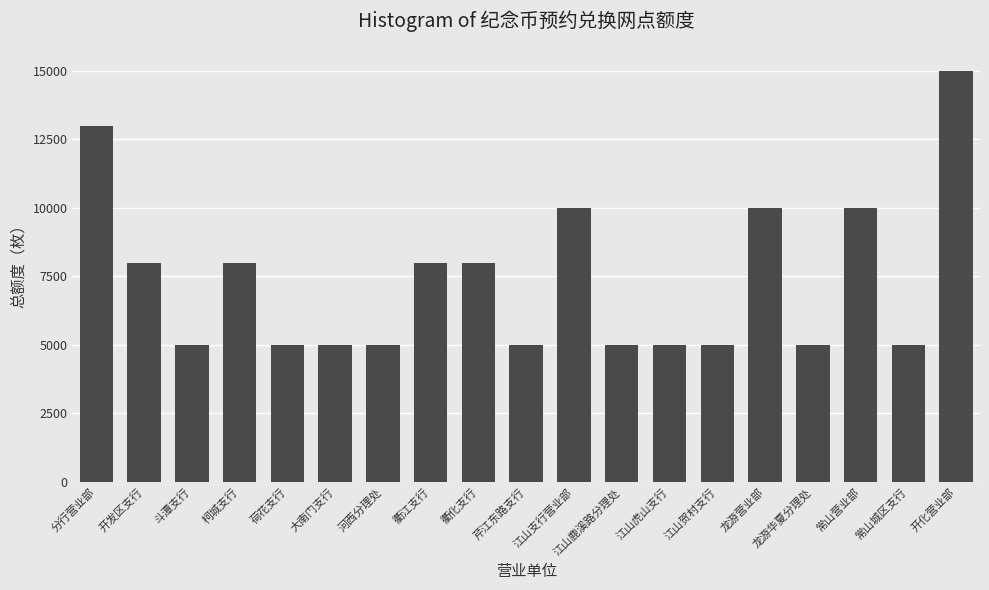

How many data points does each series have?

19